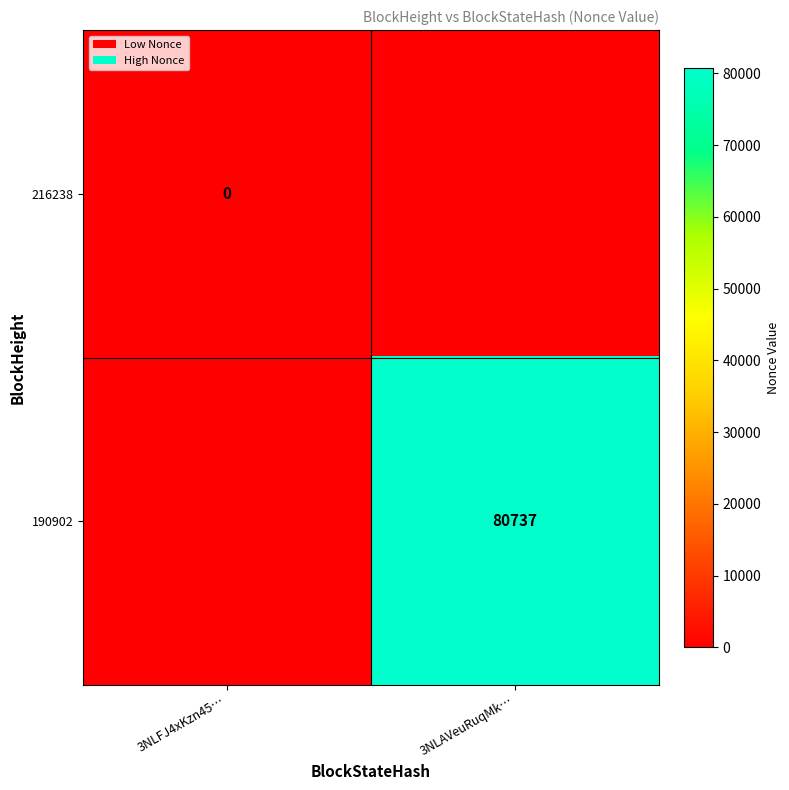

At how many categories does at least one series exceed 52532?

1